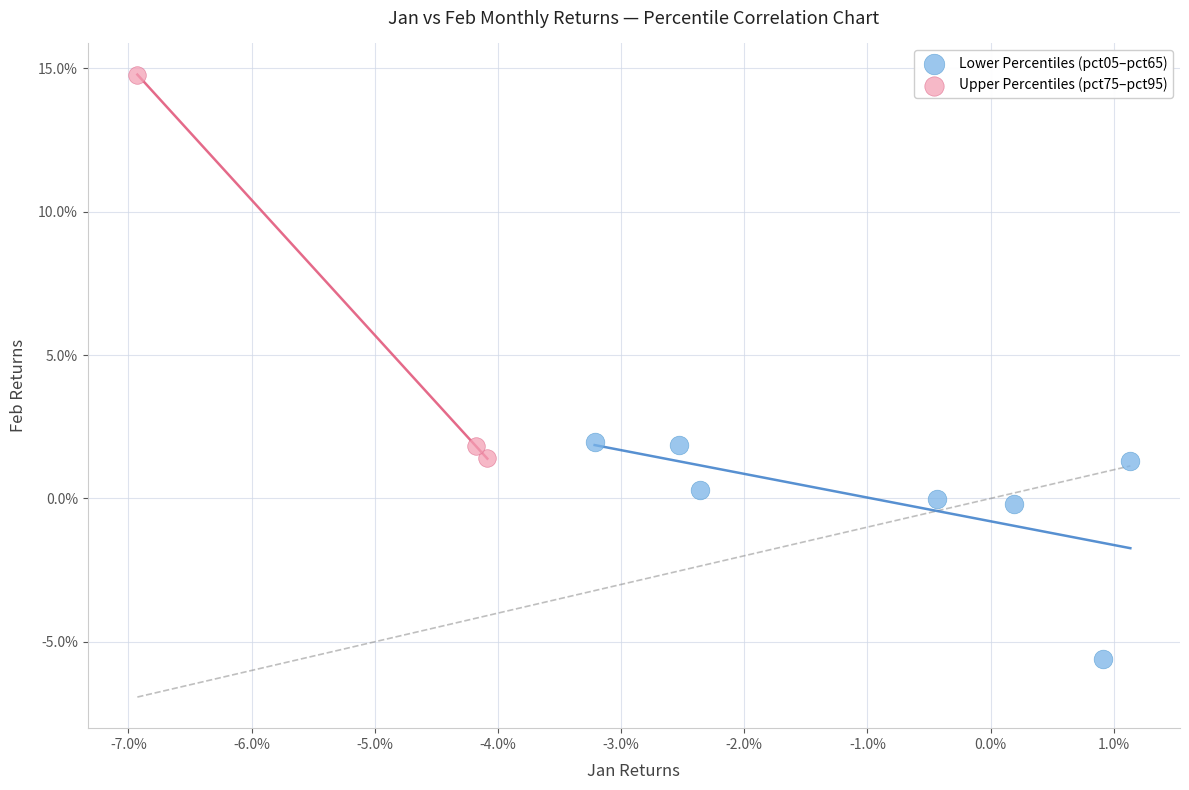

Which series contains the lowest Y value?

Lower Percentiles (pct05–pct65)